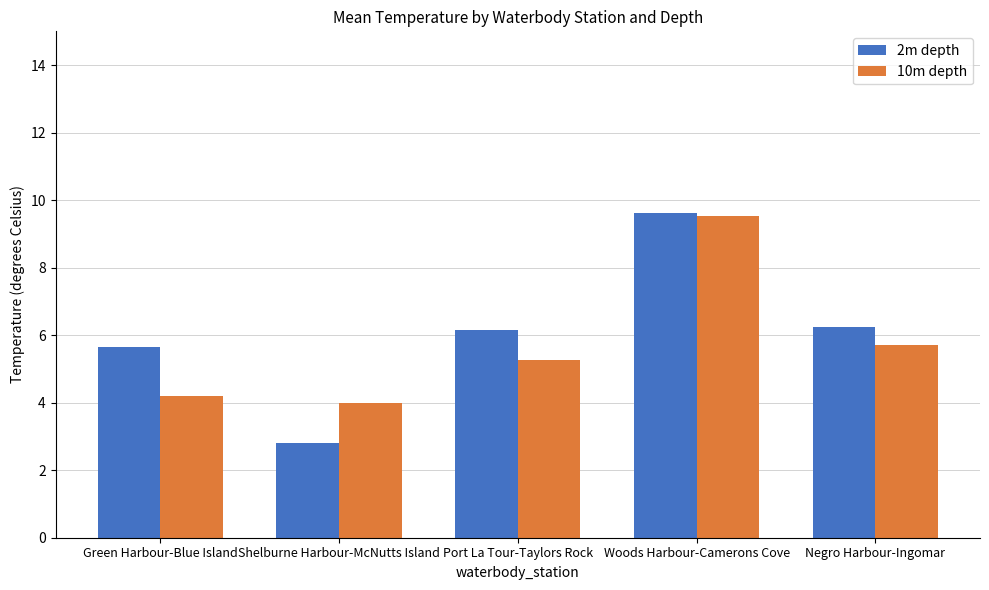

List the labels in order of 10m depth value, largest first.

Woods Harbour-Camerons Cove, Negro Harbour-Ingomar, Port La Tour-Taylors Rock, Green Harbour-Blue Island, Shelburne Harbour-McNutts Island